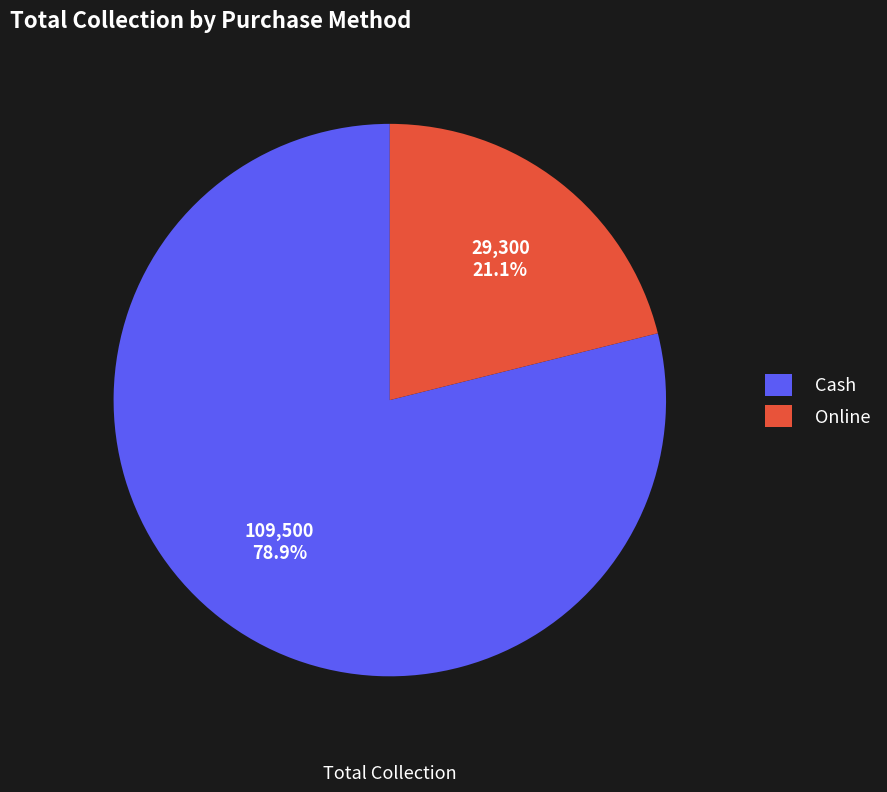

What percentage is NOT represented by Online?

78.9%